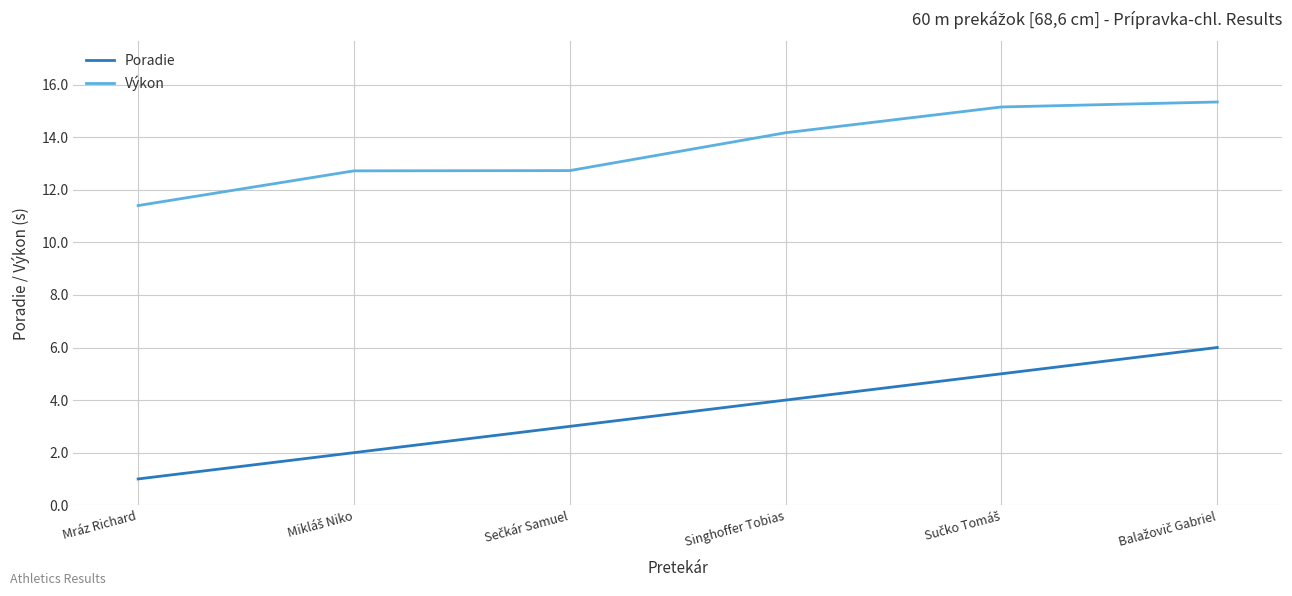

What is the maximum value for Výkon?

15.3